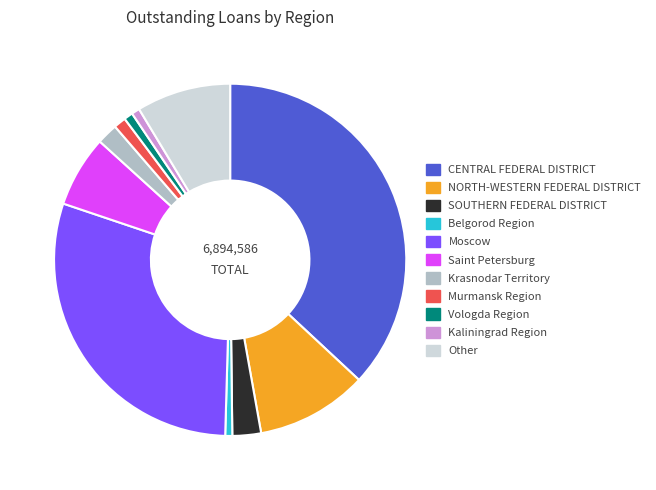

Which slice is the largest?

CENTRAL FEDERAL DISTRICT